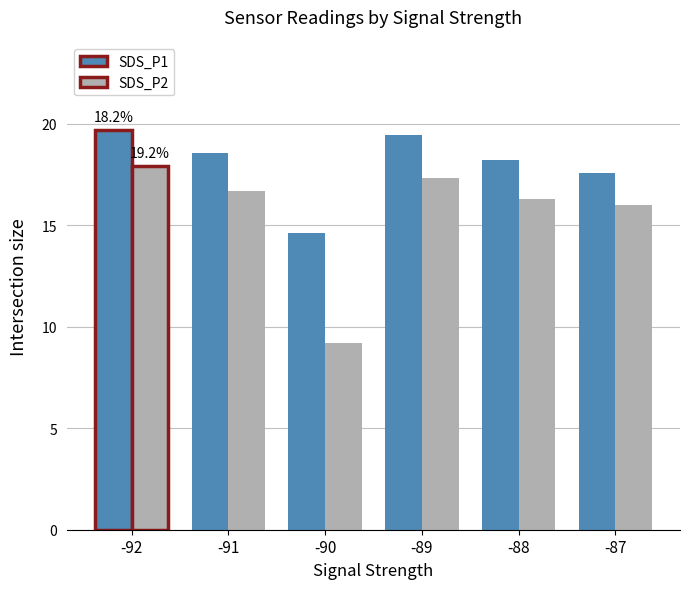

Where does the SDS_P2 series first go above 16?

-92